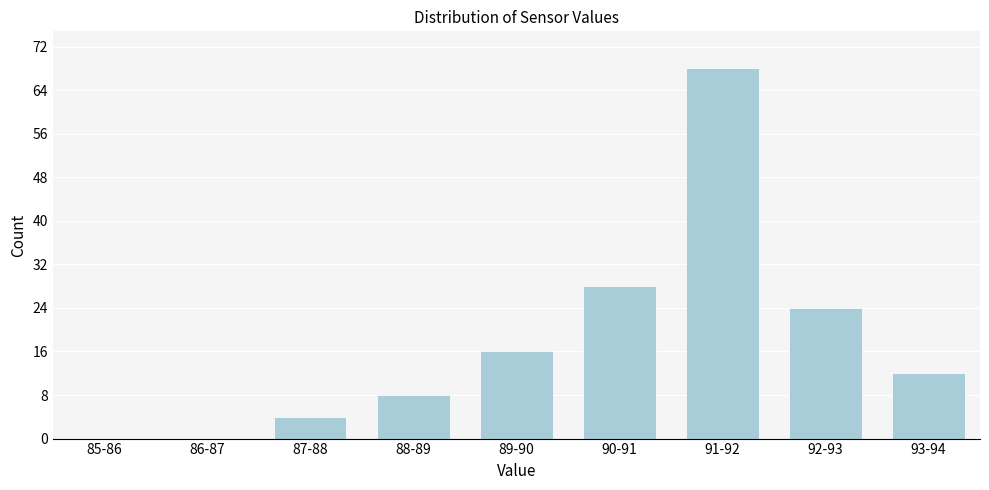

Reading right to left, list all the values displayed in this chart.

93-94=12	92-93=24	91-92=68	90-91=28	89-90=16	88-89=8	87-88=4	86-87=0	85-86=0